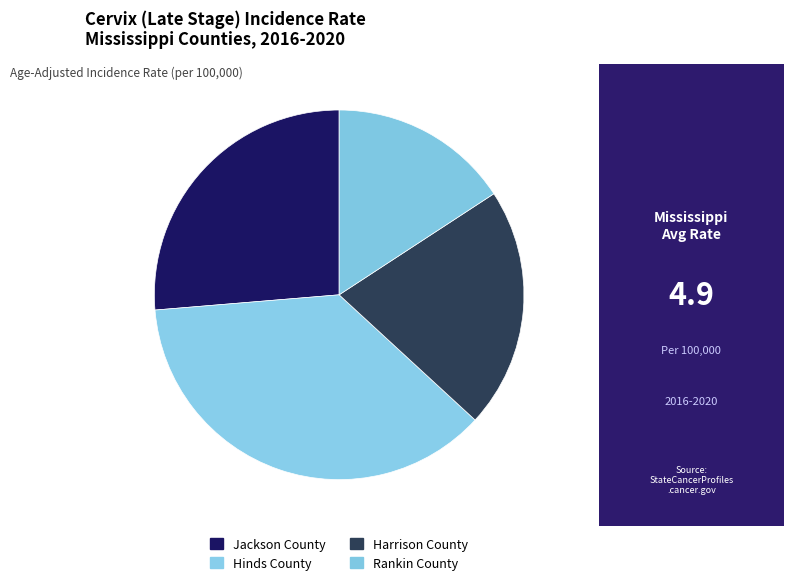

Is the sum of Jackson County and Hinds County greater than half?

Yes